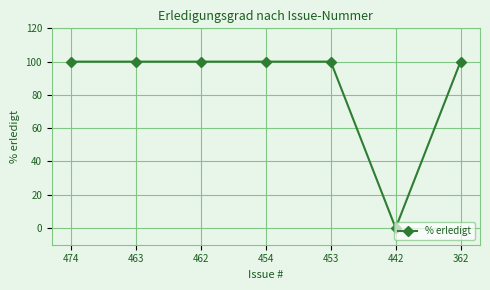

What is the difference between the maximum and minimum values?

100